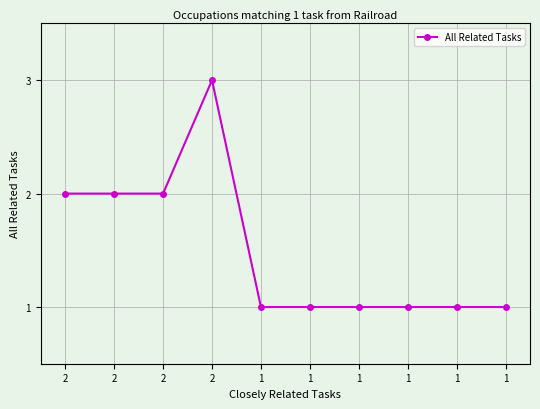

Which label corresponds to the largest value in the chart?

2